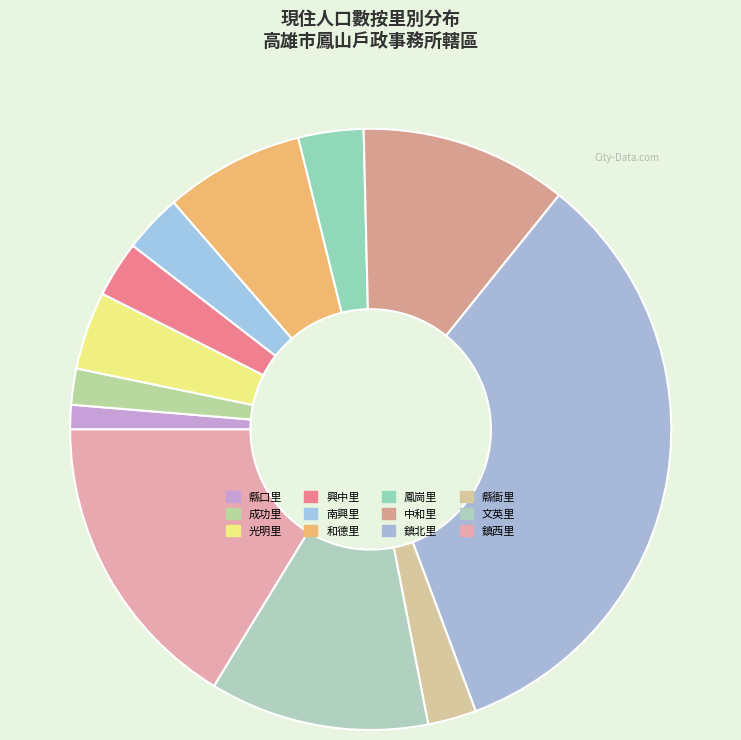

Which category has the smallest portion of the pie?

縣口里